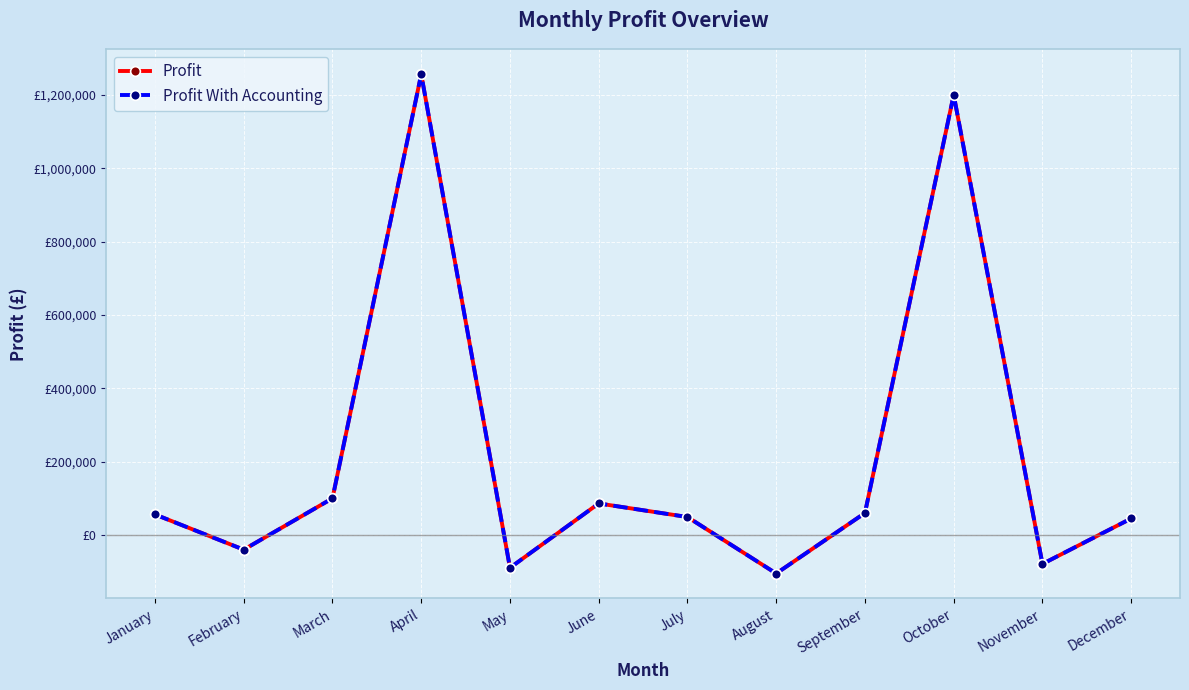

Which series has the largest total across all categories?

Profit